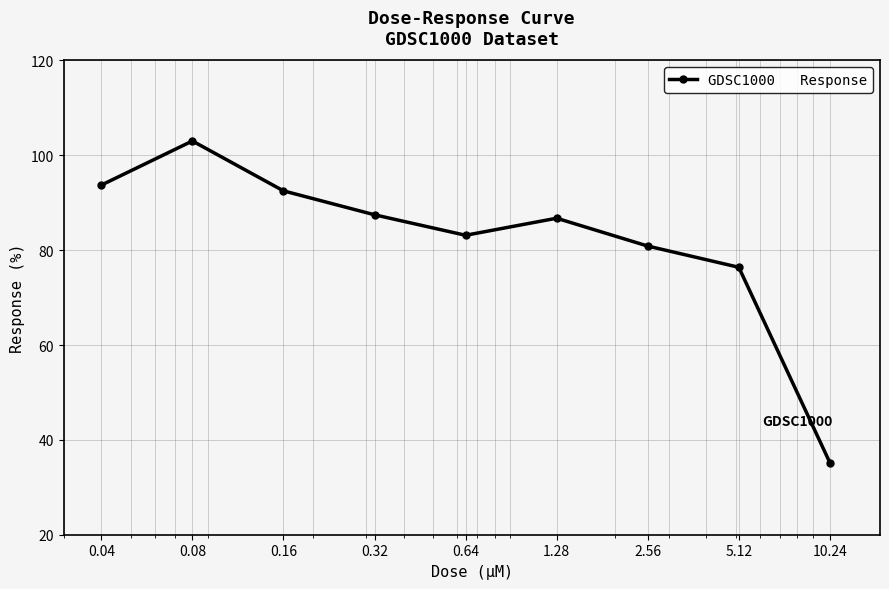

What is the maximum value shown in the chart?

103.0